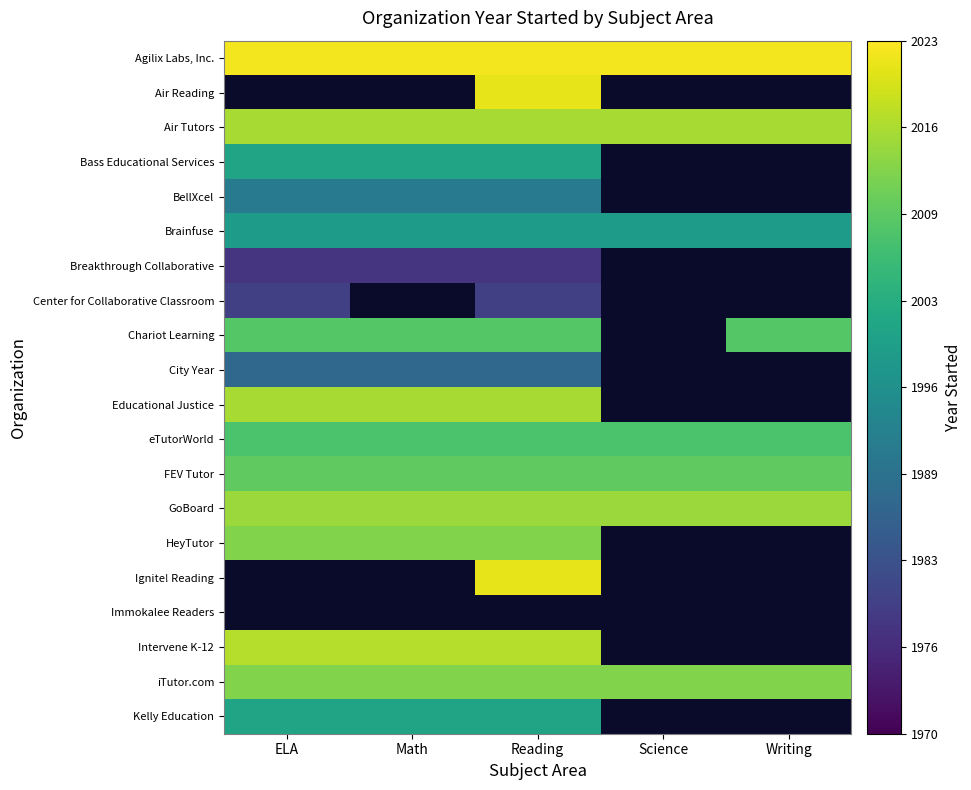

At Science, list the series in order from smallest to largest.

Agilix Labs, Inc., Air Reading, Air Tutors, Bass Educational Services, BellXcel, Brainfuse, Breakthrough Collaborative, Center for Collaborative Classroom, Chariot Learning, City Year, Educational Justice, eTutorWorld, FEV Tutor, GoBoard, HeyTutor, Ignite! Reading, Immokalee Readers, Intervene K-12, iTutor.com, Kelly Education